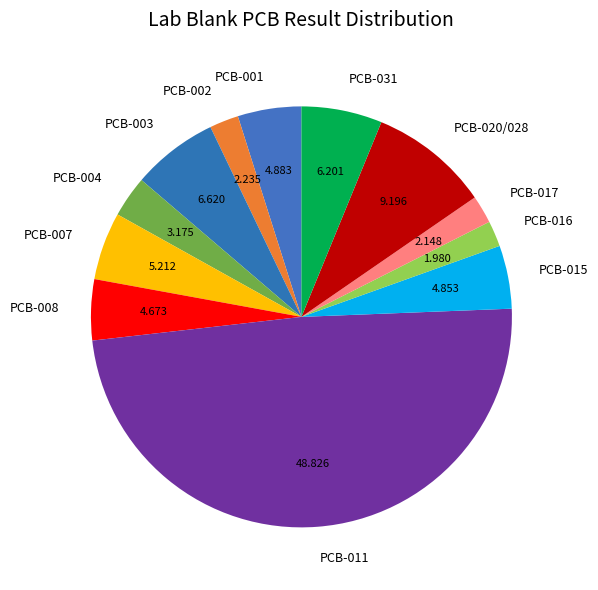

Does PCB-001 represent more than half of the total?

No